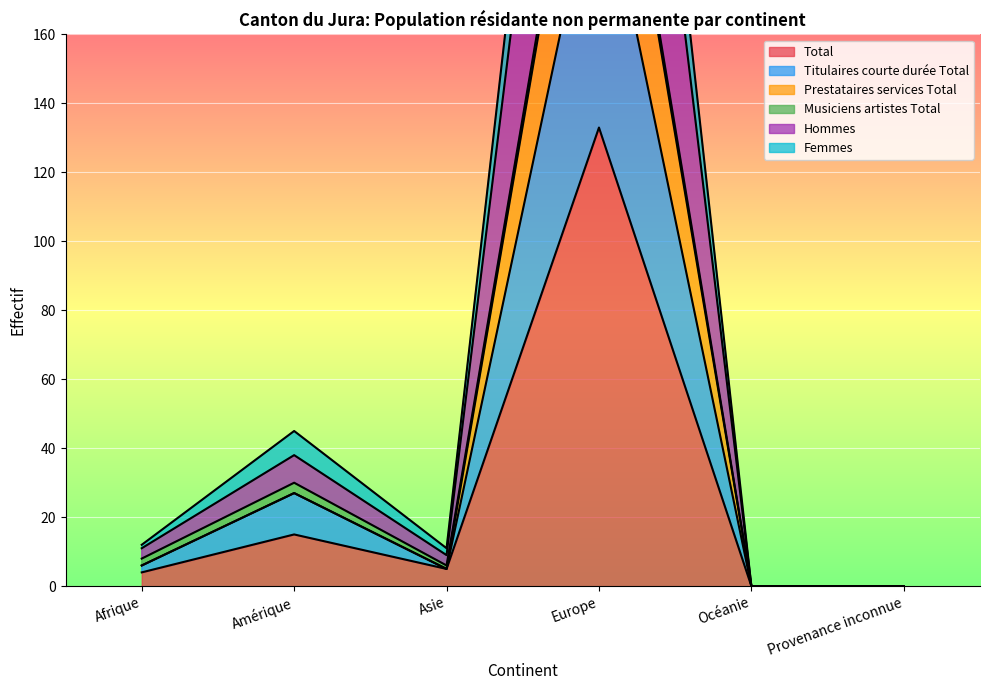

What position from the left is Europe?

4